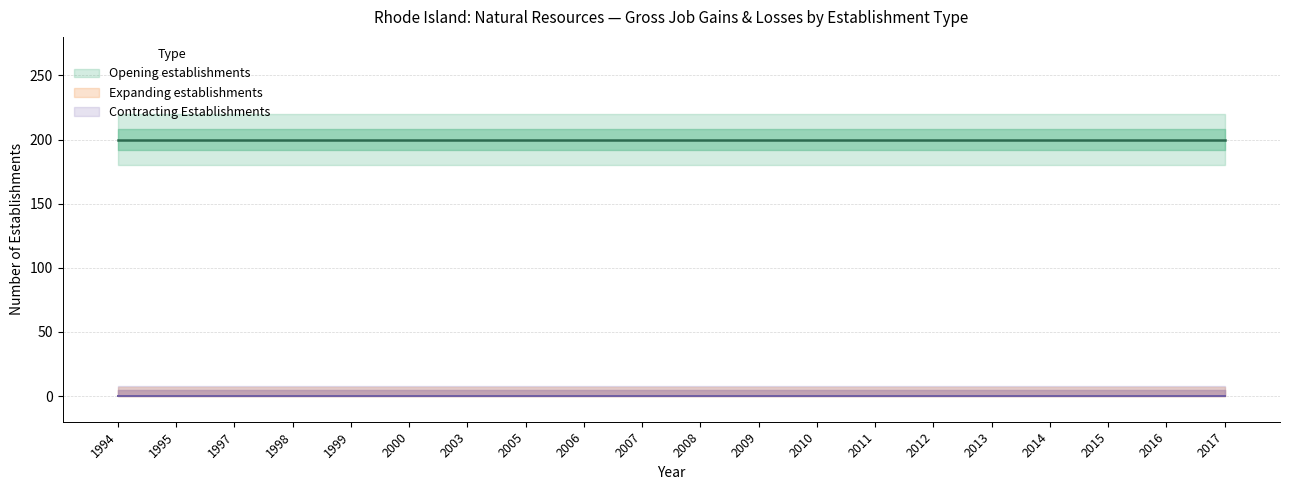

Between 2003 and 2013, which series saw the biggest shift?

Expanding establishments